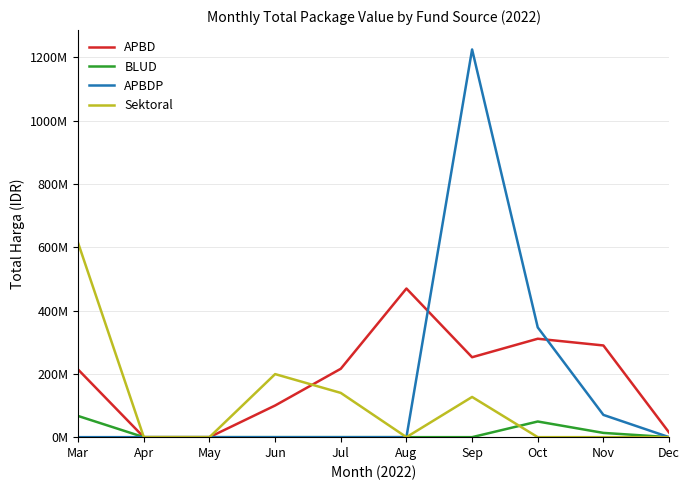

What are all the series names shown in the legend?

APBD, BLUD, APBDP, Sektoral